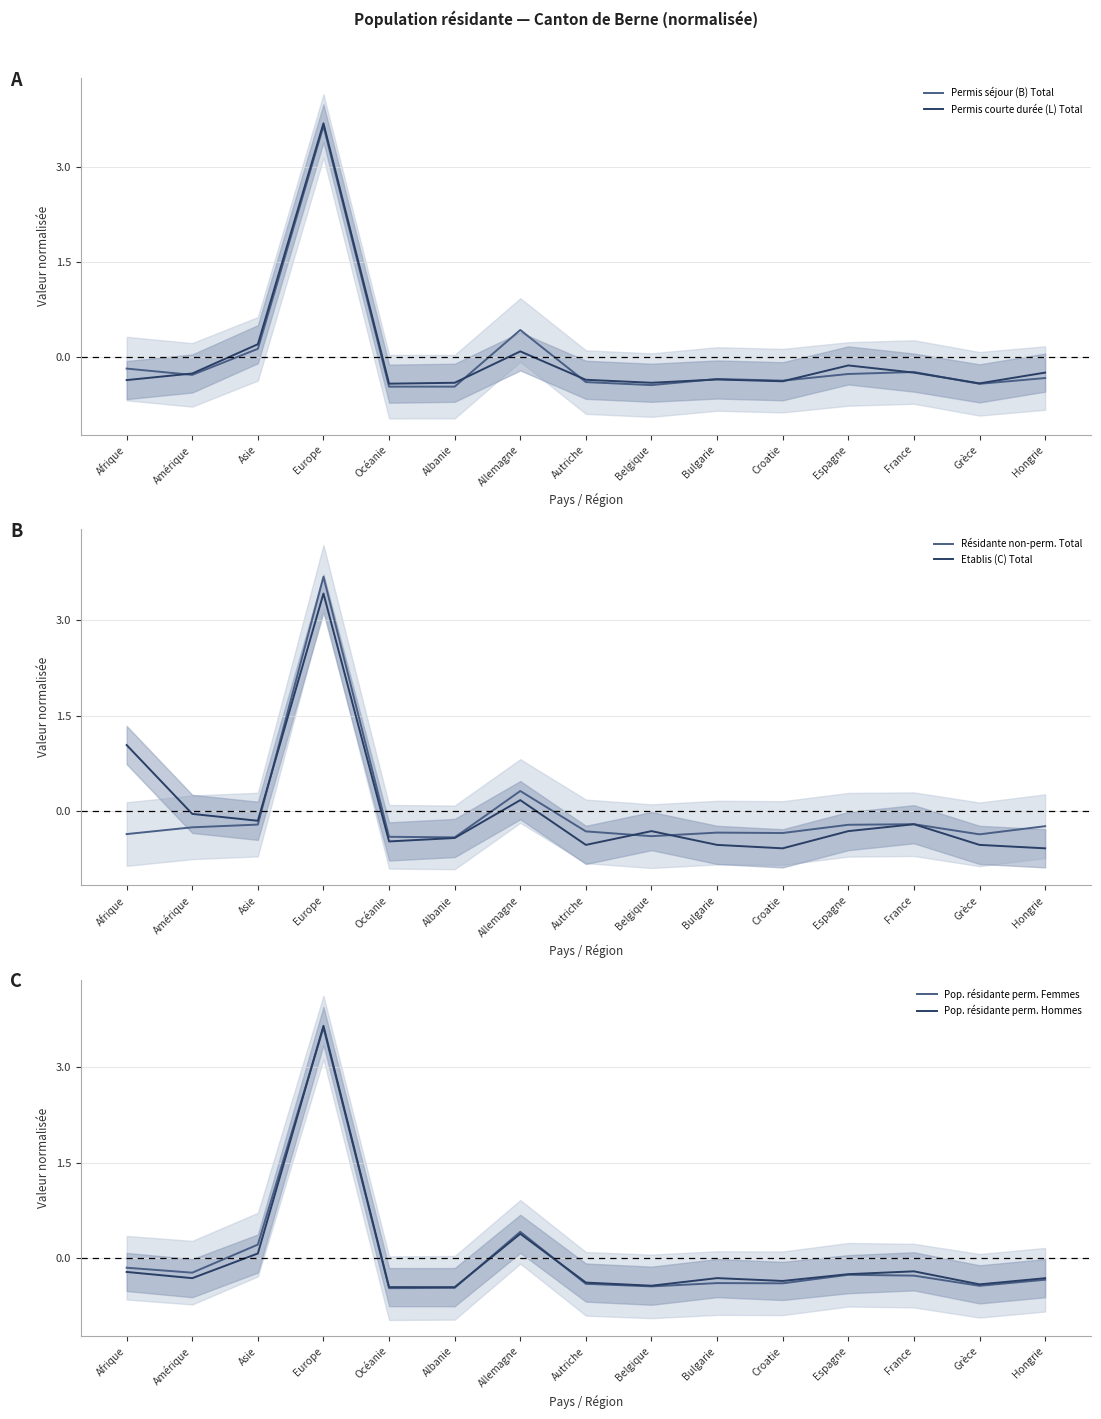

Rank the series at Croatie from highest to lowest value.

Résidante non-perm. Total, Pop. résidante perm. Hommes, Permis séjour (B) Total, Permis courte durée (L) Total, Pop. résidante perm. Femmes, Etablis (C) Total